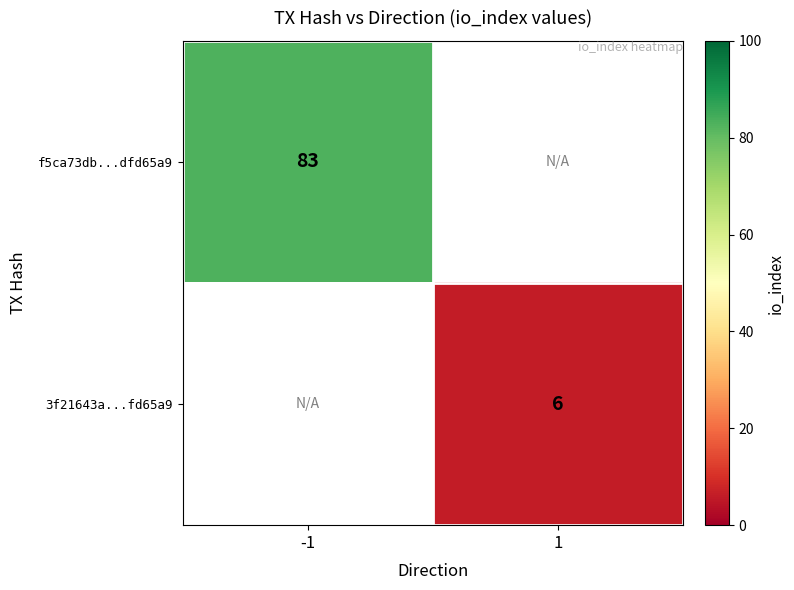

The 3f21643a...fd65a9 series shows 10.6 at 1. True or false?

False